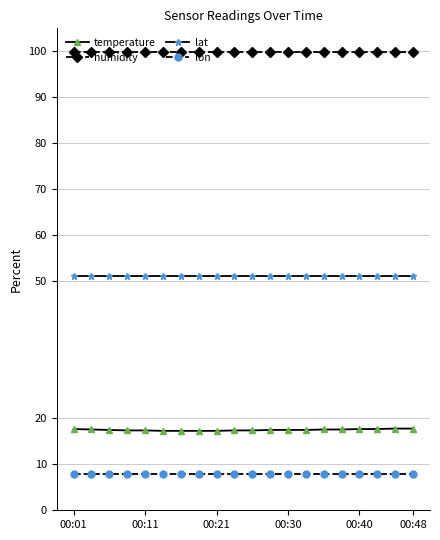

Which series has the largest range (max minus min)?

temperature